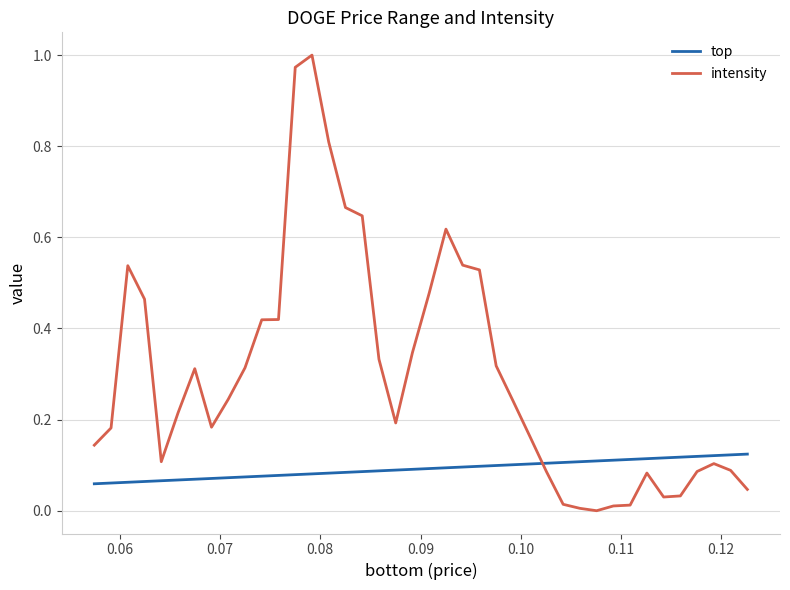

After their last crossing, which series has the higher values: intensity or top?

top